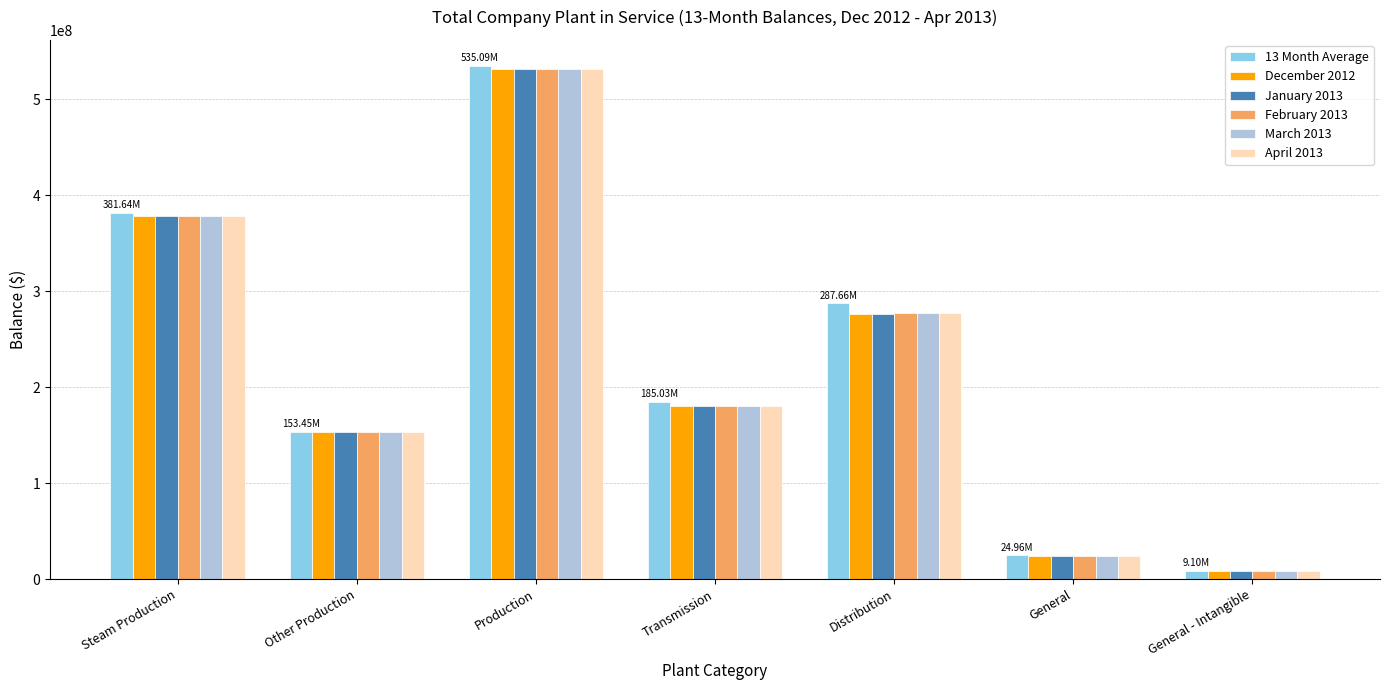

How many groups of bars are there?

7